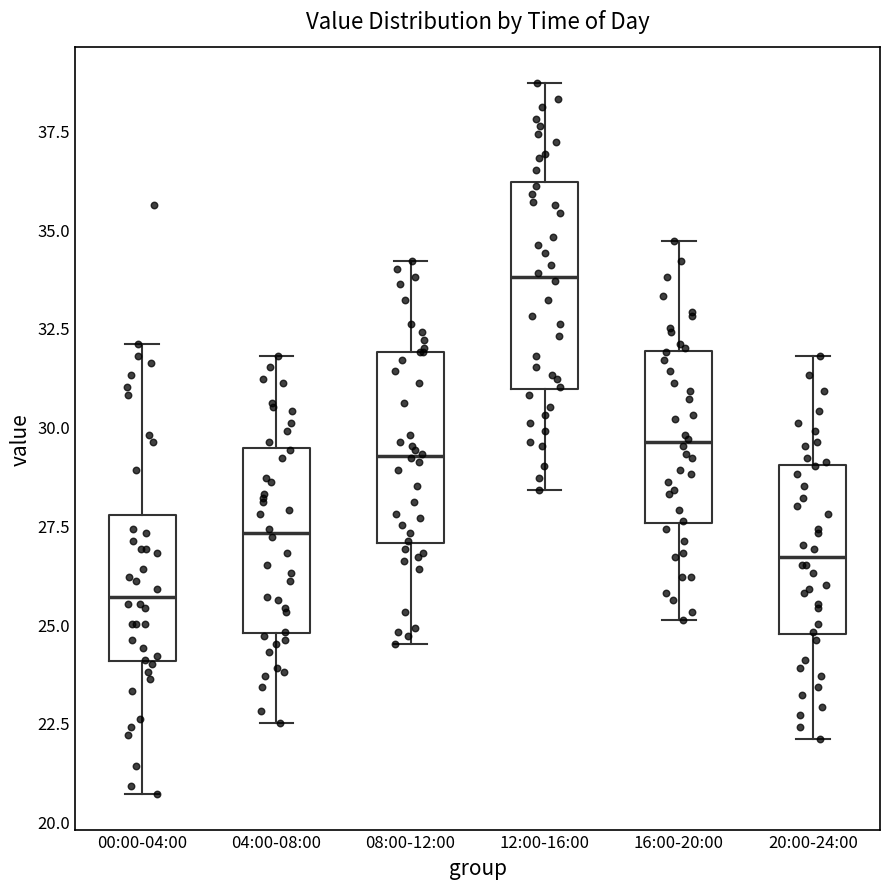

Reading left to right, read every box against the y-axis: the position of its median line, the range the box covers, and the ends of its whiskers. The values are not printed on the chart, so give them approximately, as read against the axis.

00:00-04:00: median 25.5, box 24.0 to 28.0, whiskers 20.5 to 32.0
04:00-08:00: median 27.5, box 25.0 to 29.5, whiskers 22.5 to 32.0
08:00-12:00: median 29.5, box 27.0 to 32.0, whiskers 24.5 to 34.0
12:00-16:00: median 34.0, box 31.0 to 36.0, whiskers 28.5 to 38.5
16:00-20:00: median 29.5, box 27.5 to 32.0, whiskers 25.0 to 34.5
20:00-24:00: median 26.5, box 25.0 to 29.0, whiskers 22.0 to 32.0